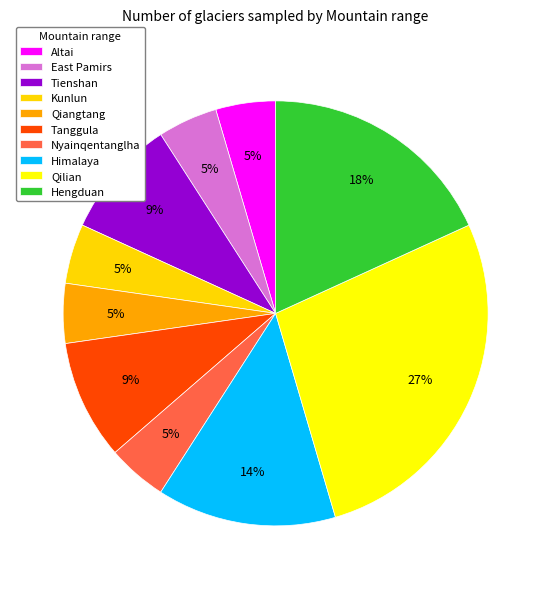

Count the number of slices in the pie.

10